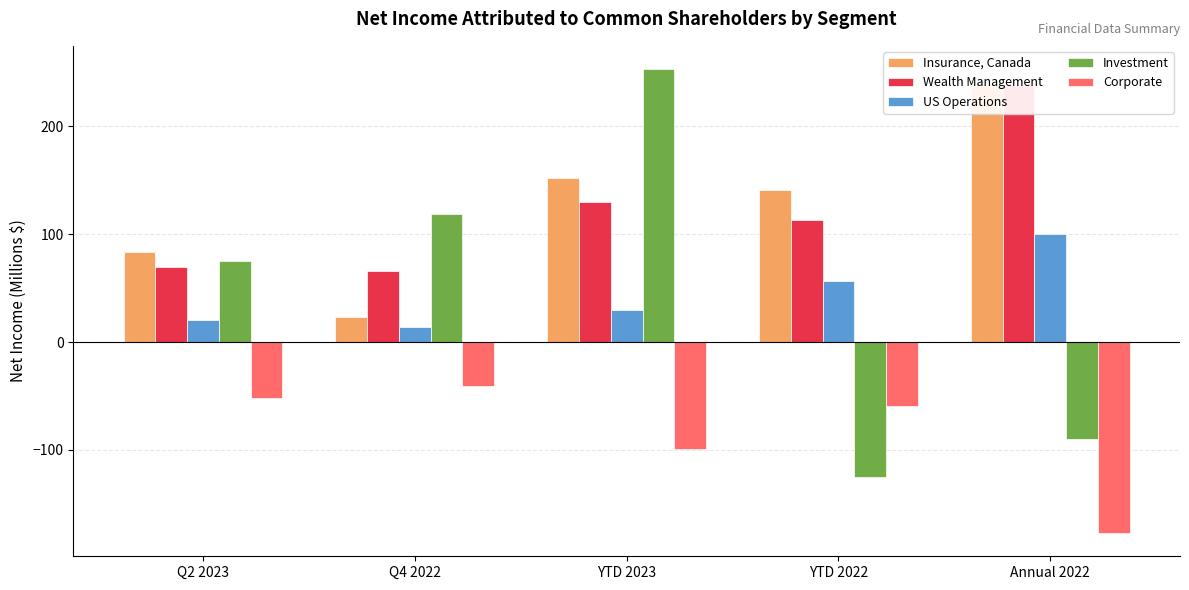

What is the sum of the Insurance, Canada values at YTD 2023 and Q2 2023?

235